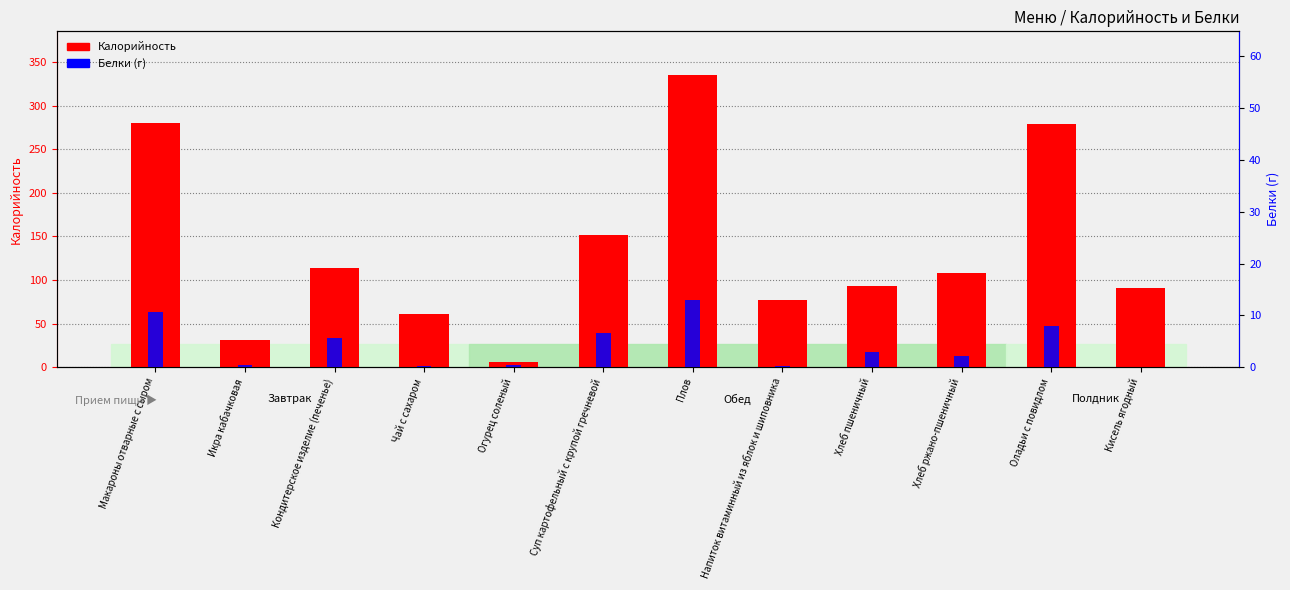

At Суп картофельный с крупой гречневой, list the series in order from smallest to largest.

Белки, Калорийность